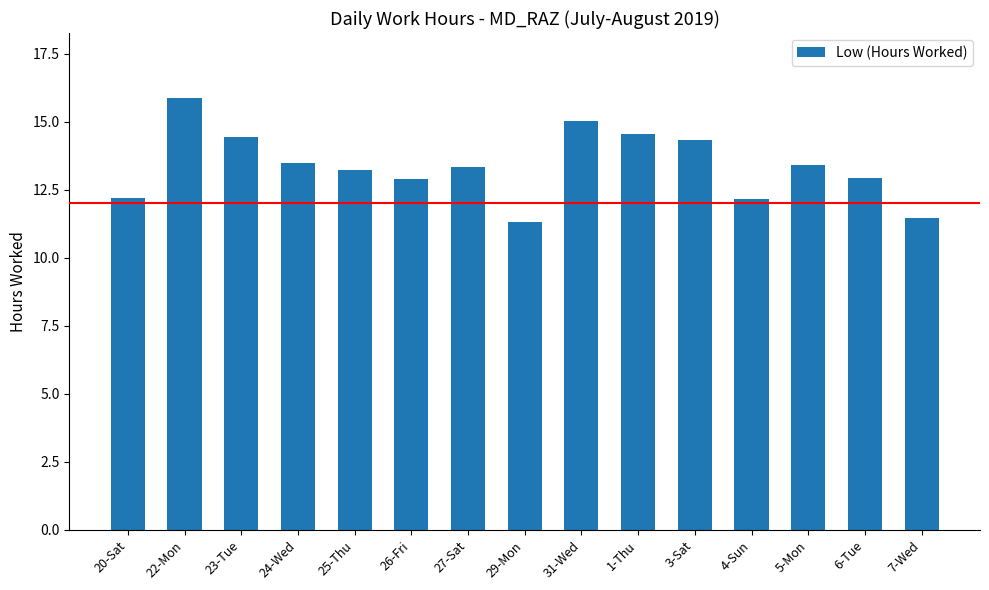

The chart shows a value of 15.0 at 31-Wed. True or false?

True